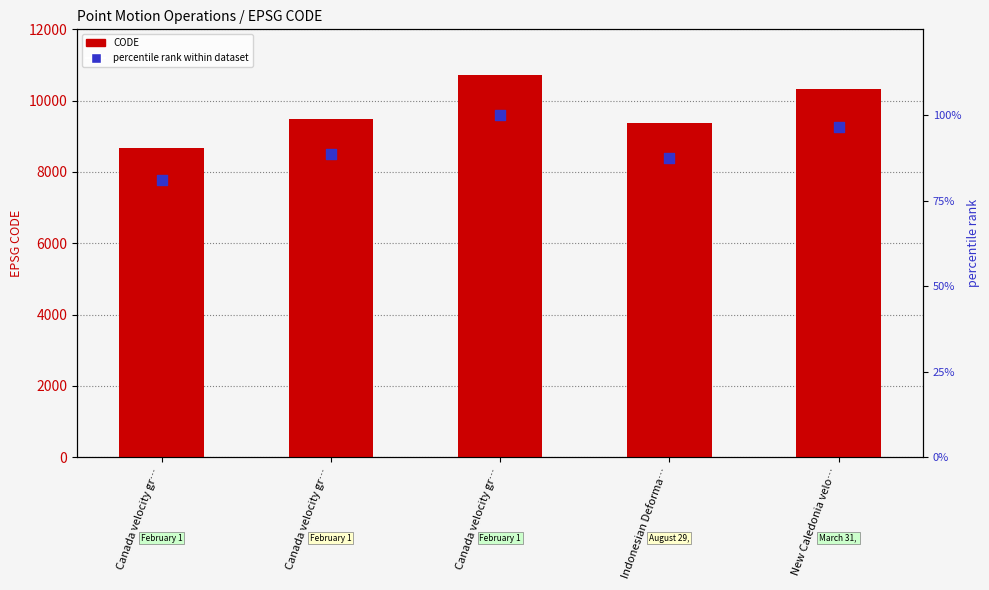

At how many categories does at least one series exceed 3425?

5